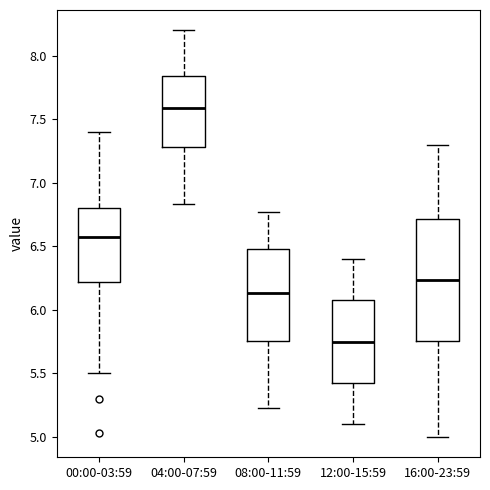

Which box's median line is the highest?

04:00-07:59